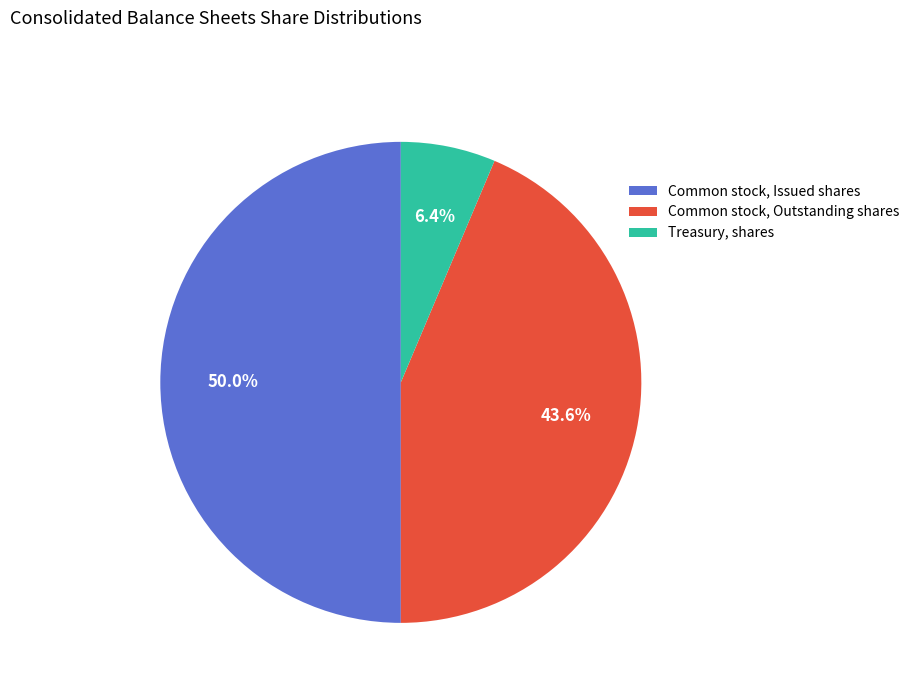

Do Common stock, Issued shares and Common stock, Outstanding shares together represent more than half of the pie?

Yes